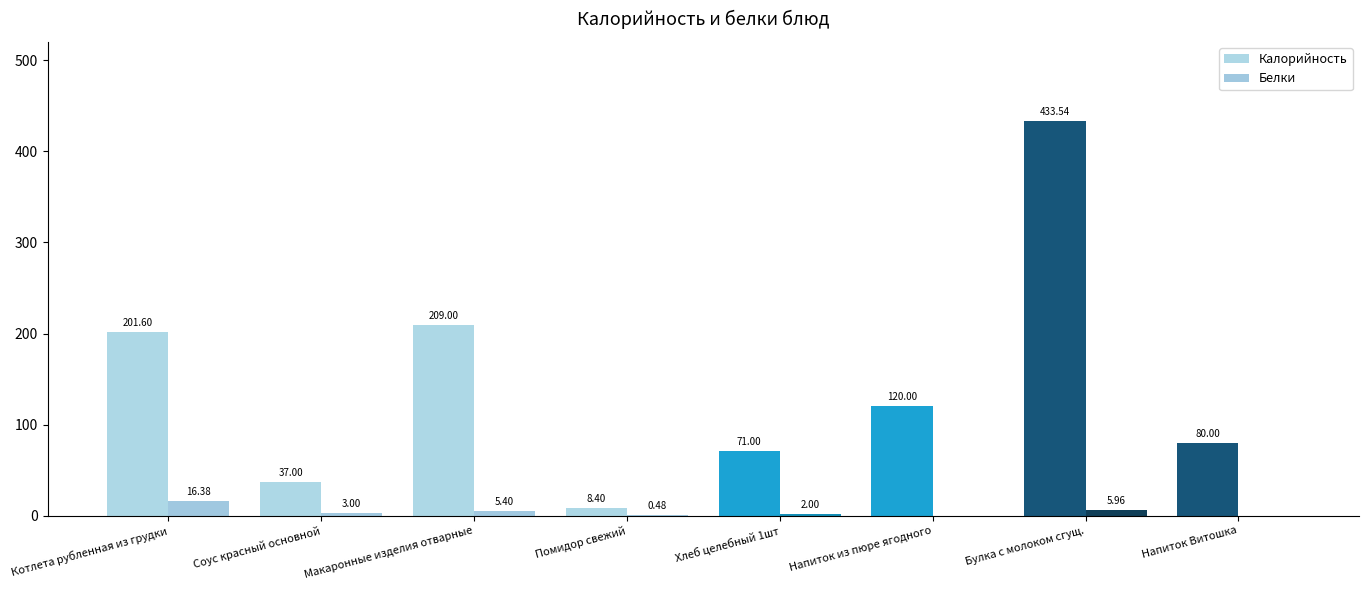

Does the chart contain stacked bars?

No